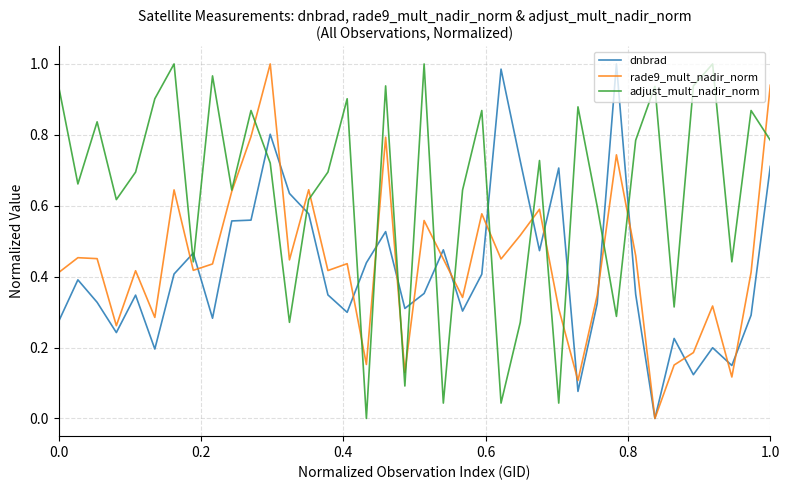

Which series has the largest total across all categories?

adjust_mult_nadir_norm